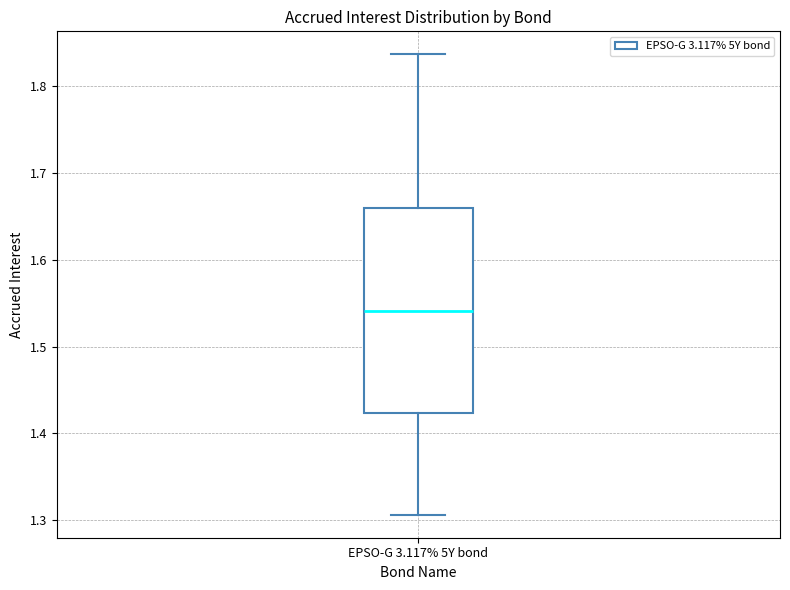

Where does the median line of the box for EPSO-G 3.117% 5Y bond sit on the y-axis? The values are not printed on the chart, so give them approximately, as read against the axis.

1.54